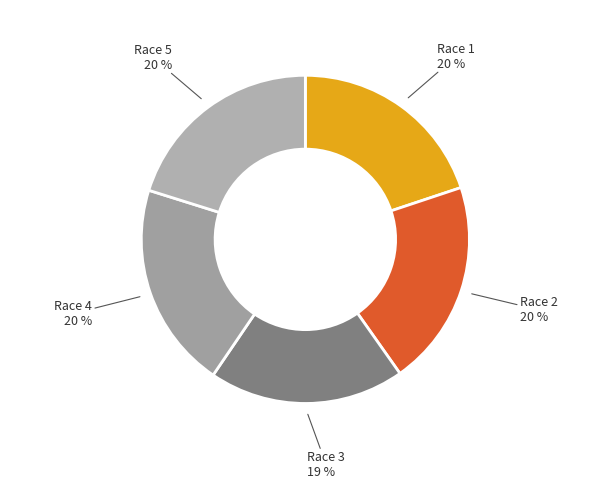

To the nearest percent, what portion does Race 3 represent?

19%